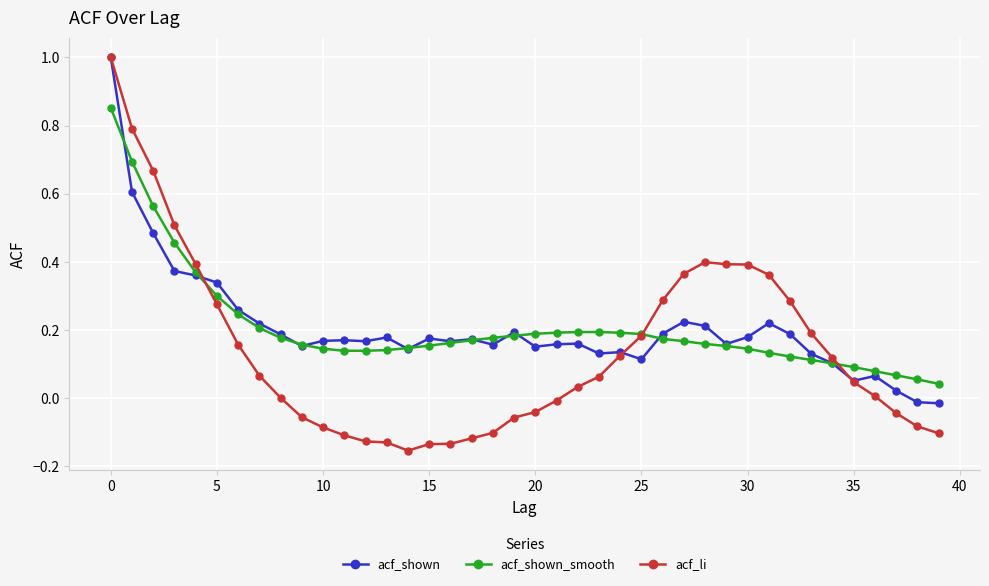

Which series has the largest range (max minus min)?

acf_li